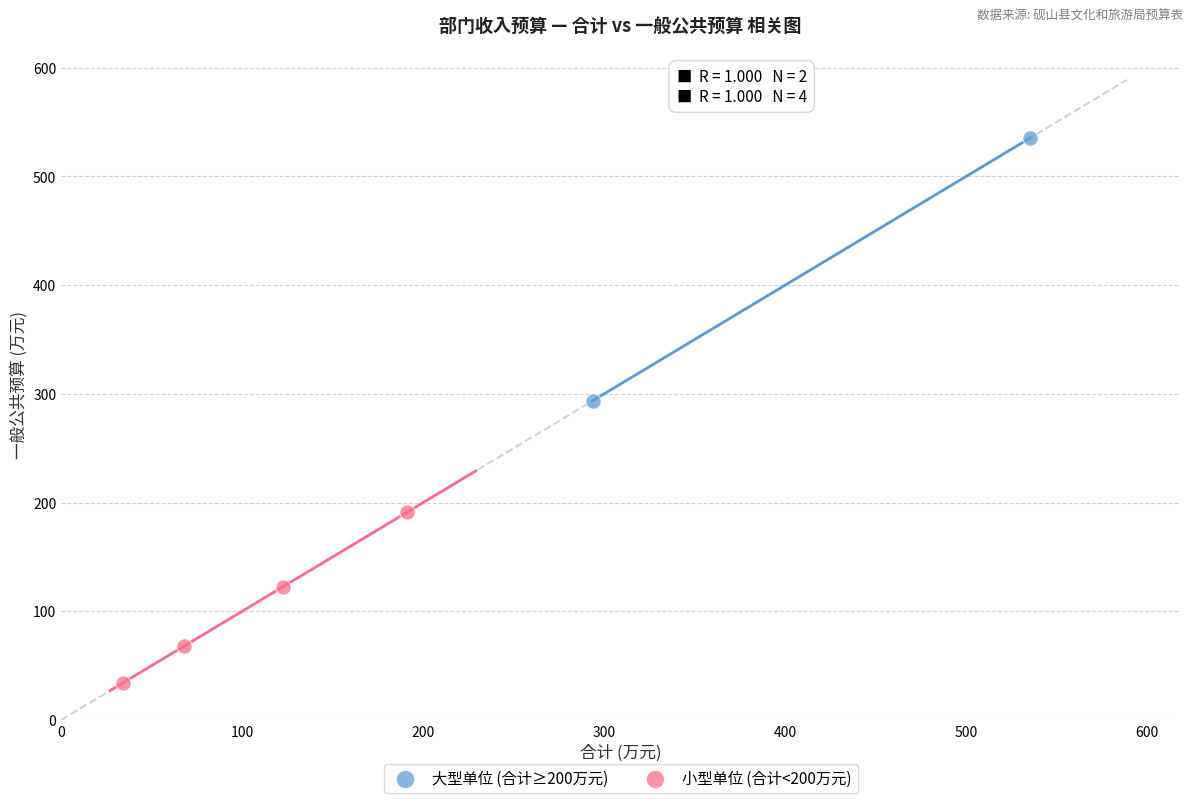

What are all the series names shown in the legend?

大型单位 (合计≥200万元), 小型单位 (合计<200万元)